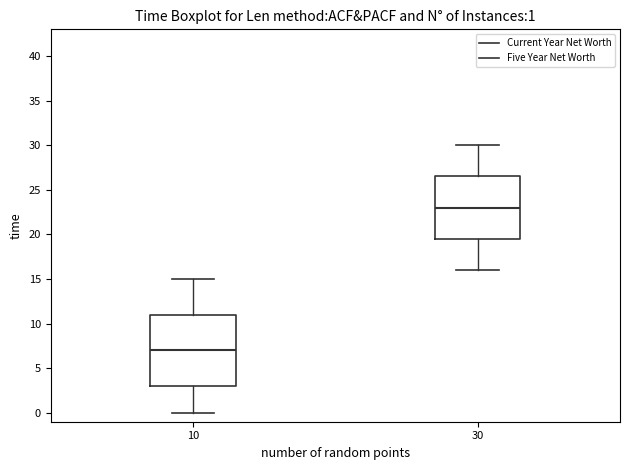

Which box's median line is the lowest?

10